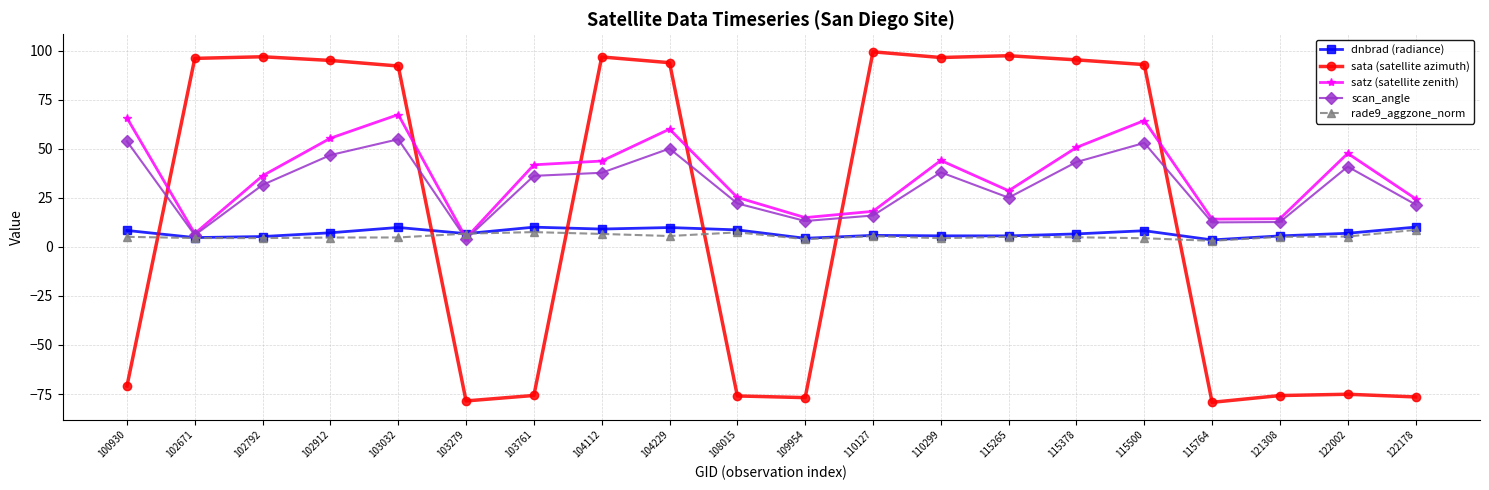

True or false: sata (satellite azimuth) has more than 1 points higher than both neighbors.

True